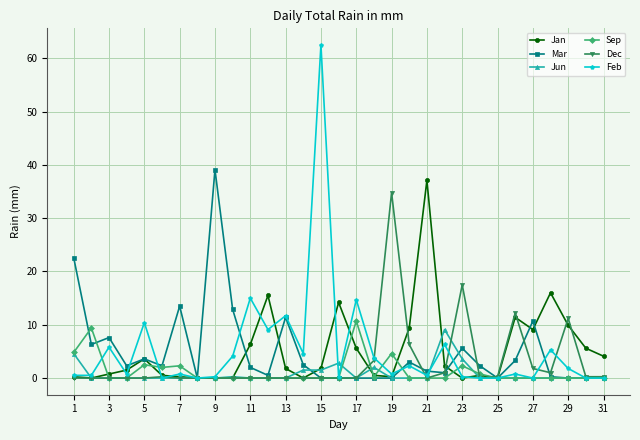

True or false: Jun has more than 0 points higher than both neighbors.

True